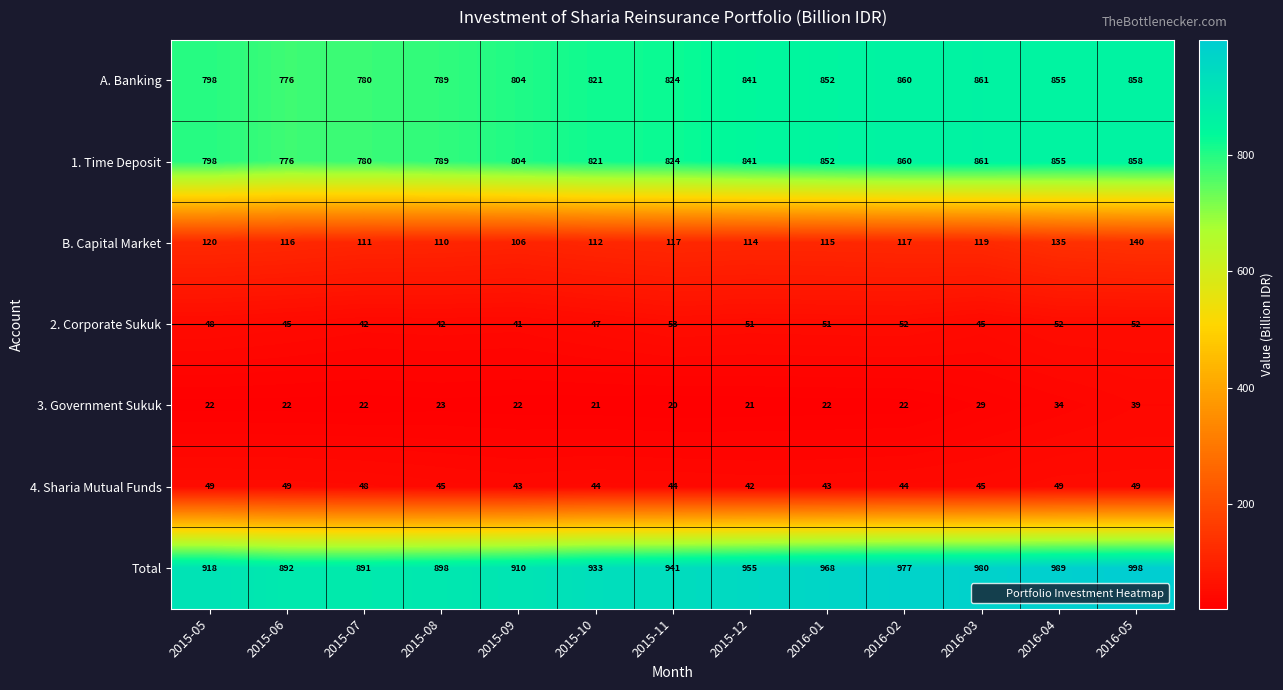

What is the sum of the 3. Government Sukuk values at 2016-04 and 2015-09?

56